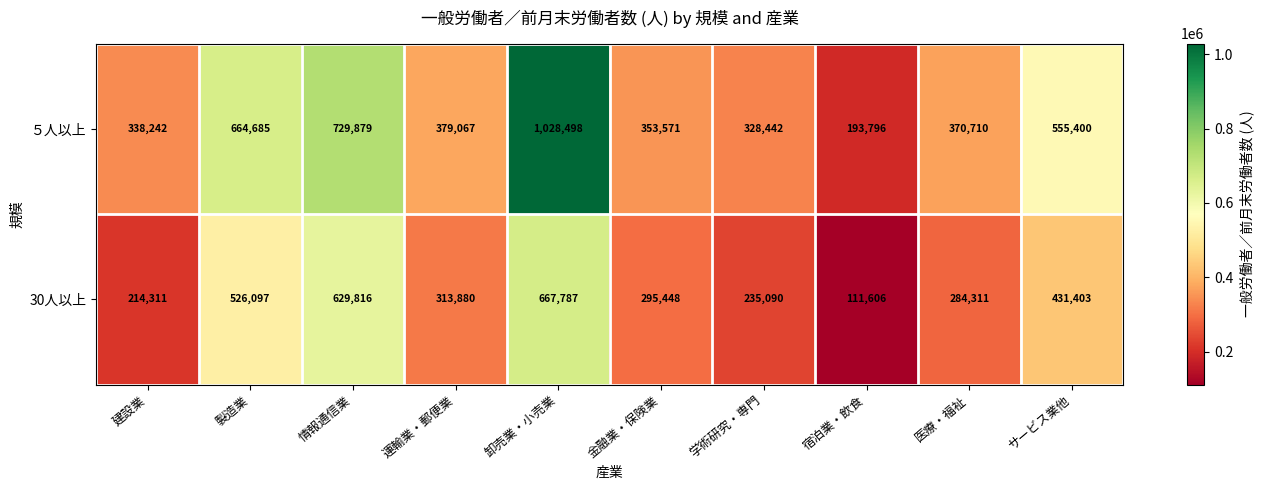

Reading left to right, extract all data points from this chart.

５人以上: 338242	664685	729879	379067	1028498	353571	328442	193796	370710	555400
30人以上: 214311	526097	629816	313880	667787	295448	235090	111606	284311	431403